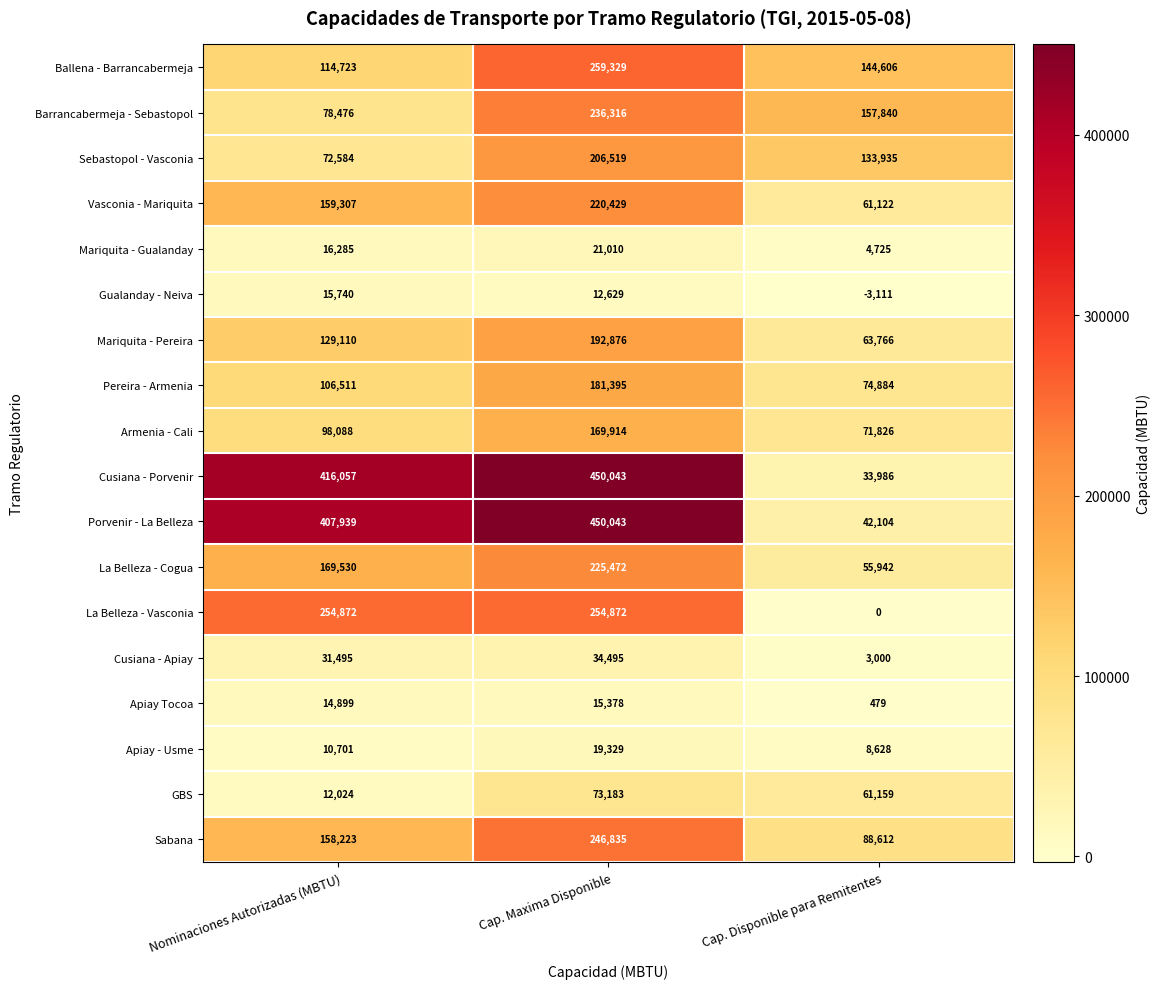

What is the spread (max minus min) of values at Nominaciones Autorizadas (MBTU)?

405356